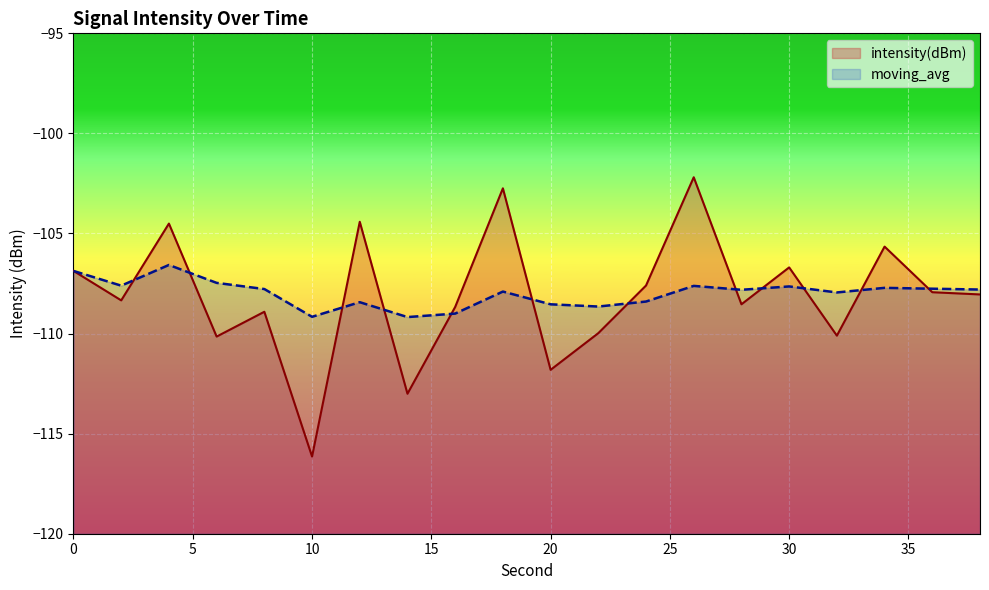

At how many categories does at least one series exceed -113?

20